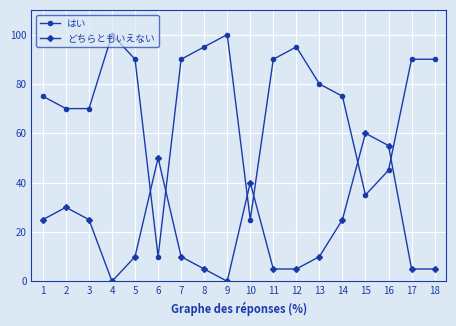

List the series in order of their peak value, highest first.

はい, どちらともいえない